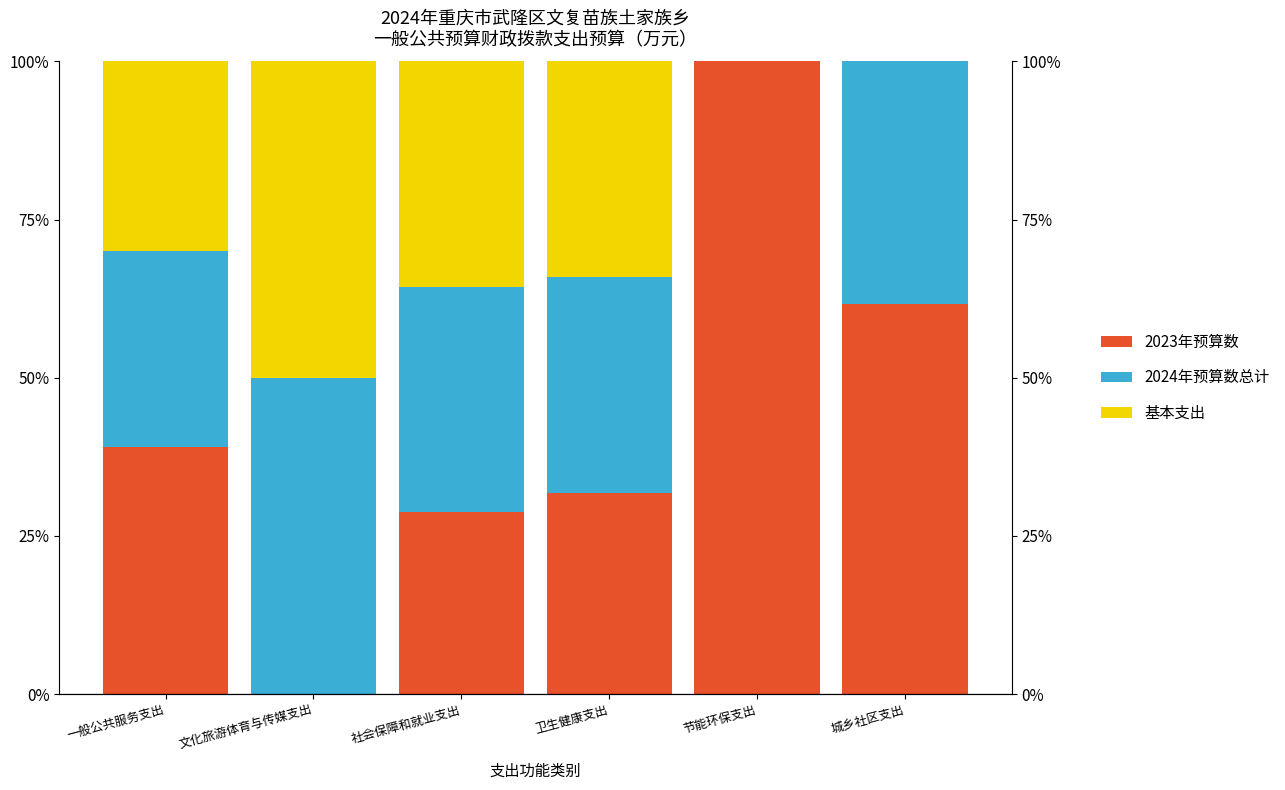

What is the label of the 4th bar from the right?

社会保障和就业支出